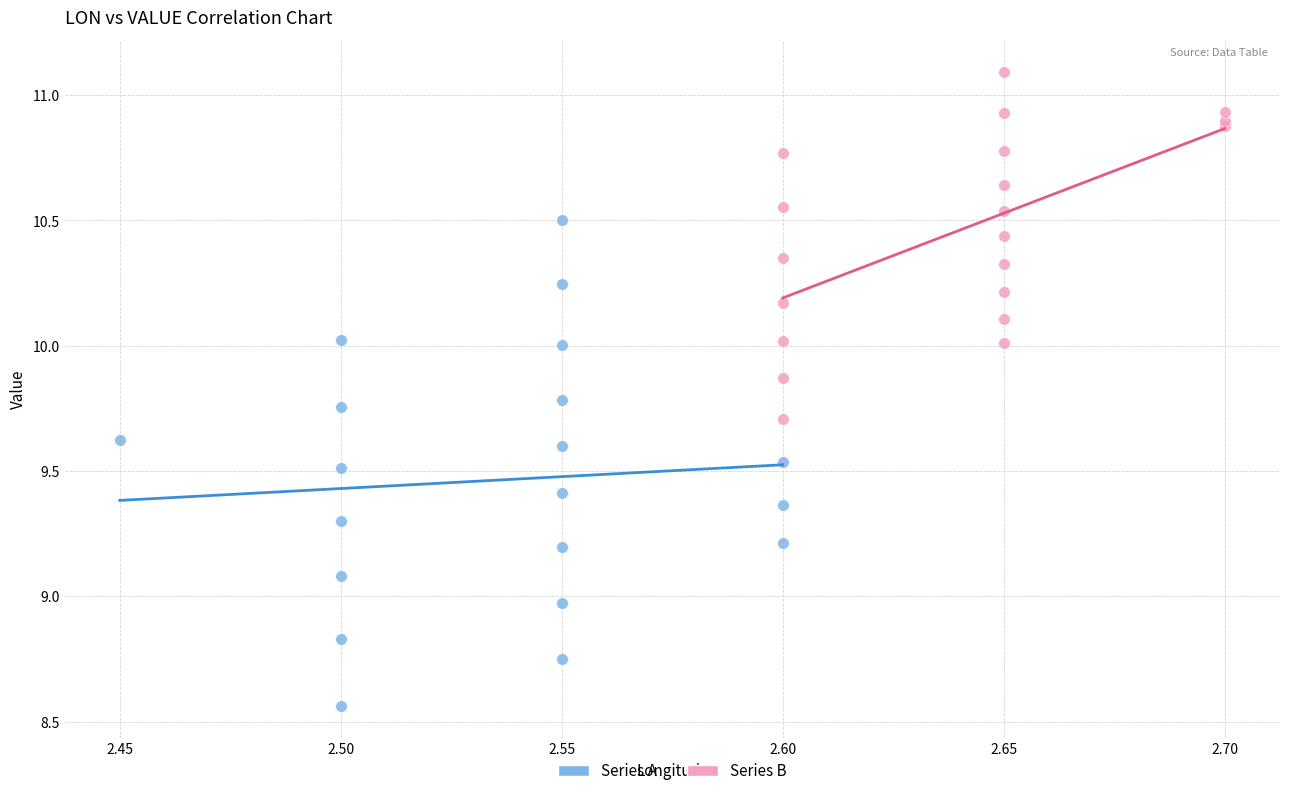

Which series contains the lowest Y value?

Series A